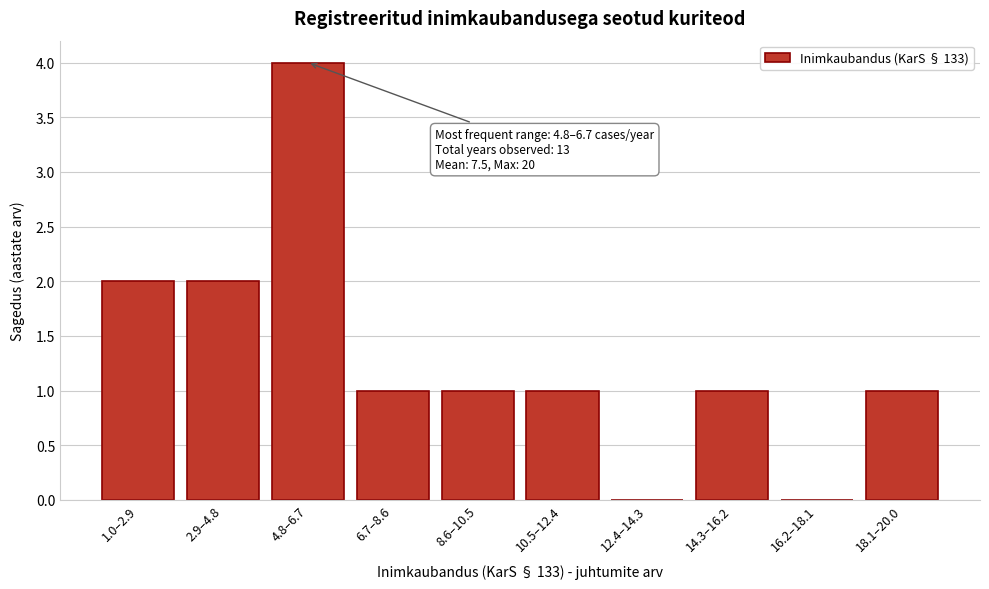

Reading right to left, extract all data points from this chart.

18.1–20.0=1	16.2–18.1=0	14.3–16.2=1	12.4–14.3=0	10.5–12.4=1	8.6–10.5=1	6.7–8.6=1	4.8–6.7=4	2.9–4.8=2	1.0–2.9=2